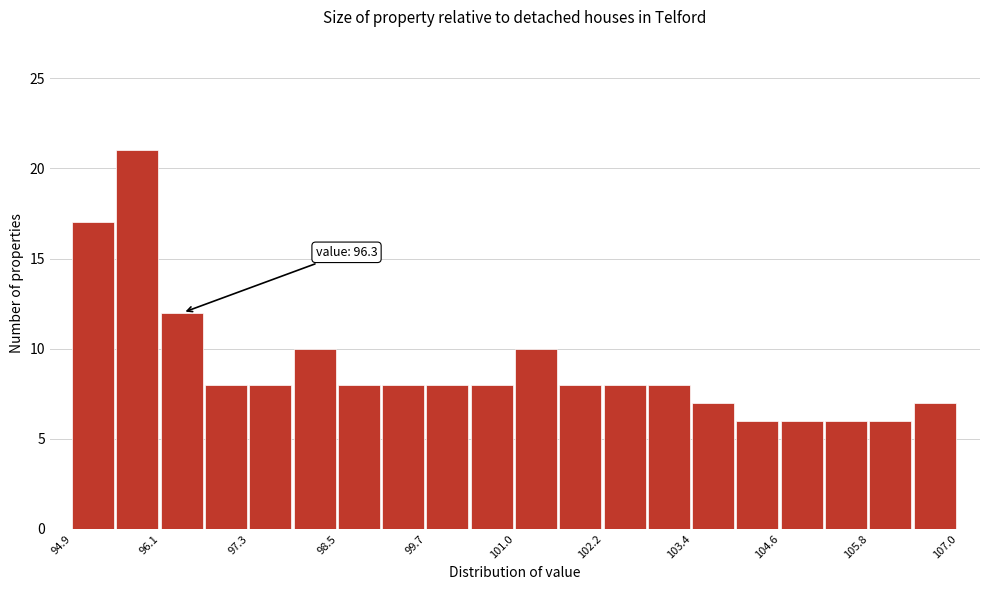

Read against the x-axis, roughly where is the centre of the tallest bar?

95.8